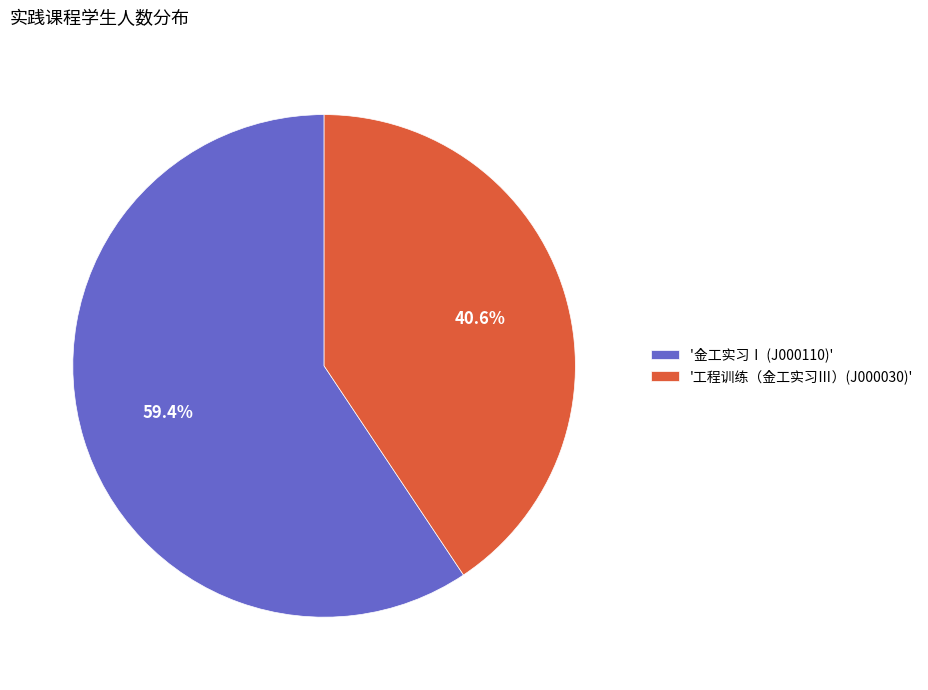

To the nearest percent, what is the difference between the largest and smallest slice percentages?

19%